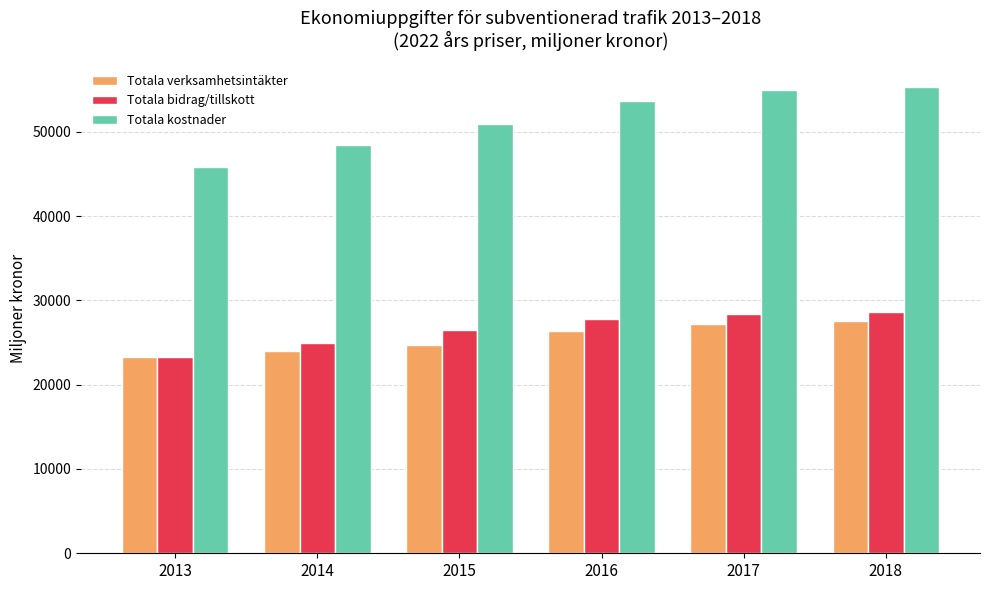

What is the difference between the highest and lowest values at 2014?

24463.7